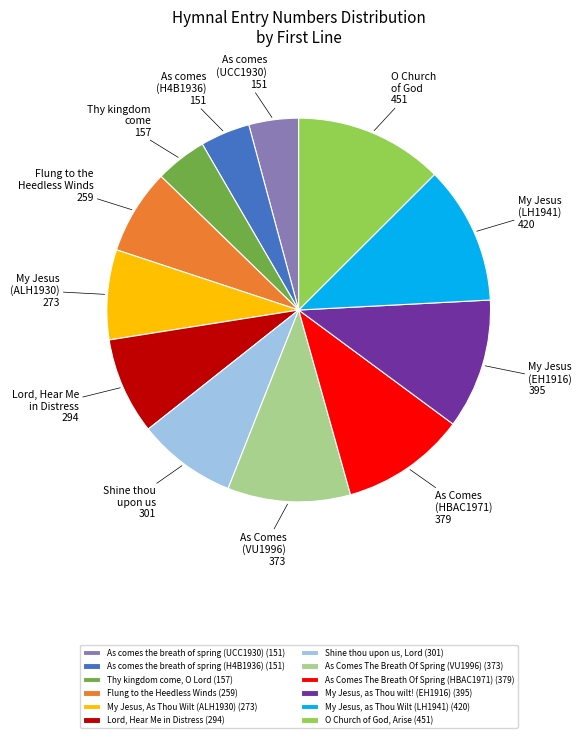

How many segments does this pie chart have?

12